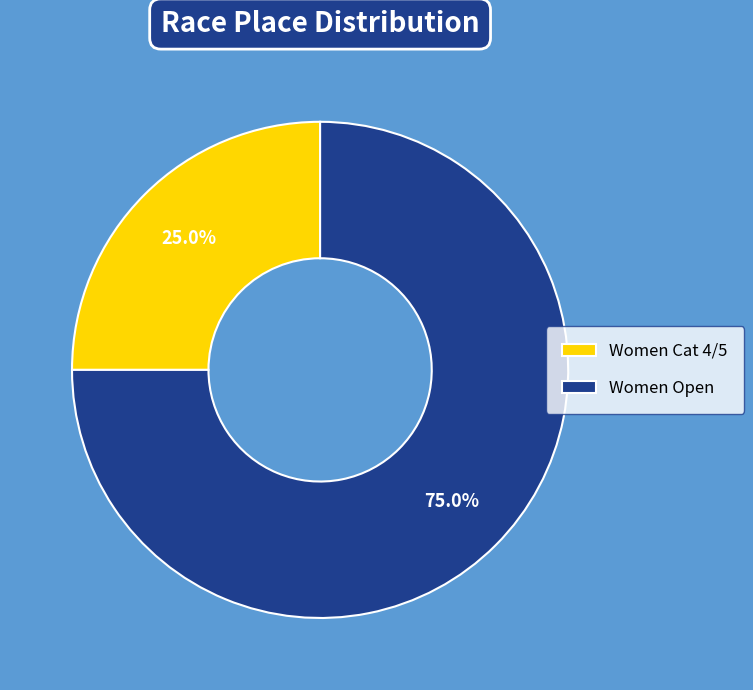

Which slice is the smallest?

Women Cat 4/5